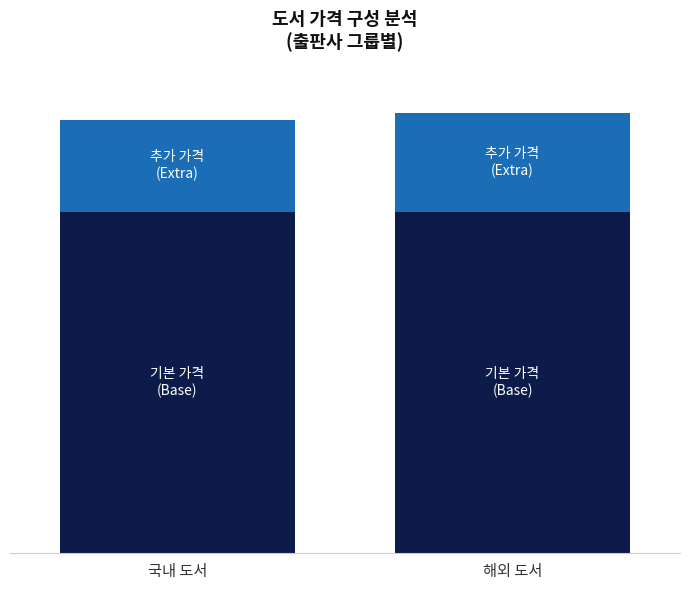

Are the bars horizontal?

No